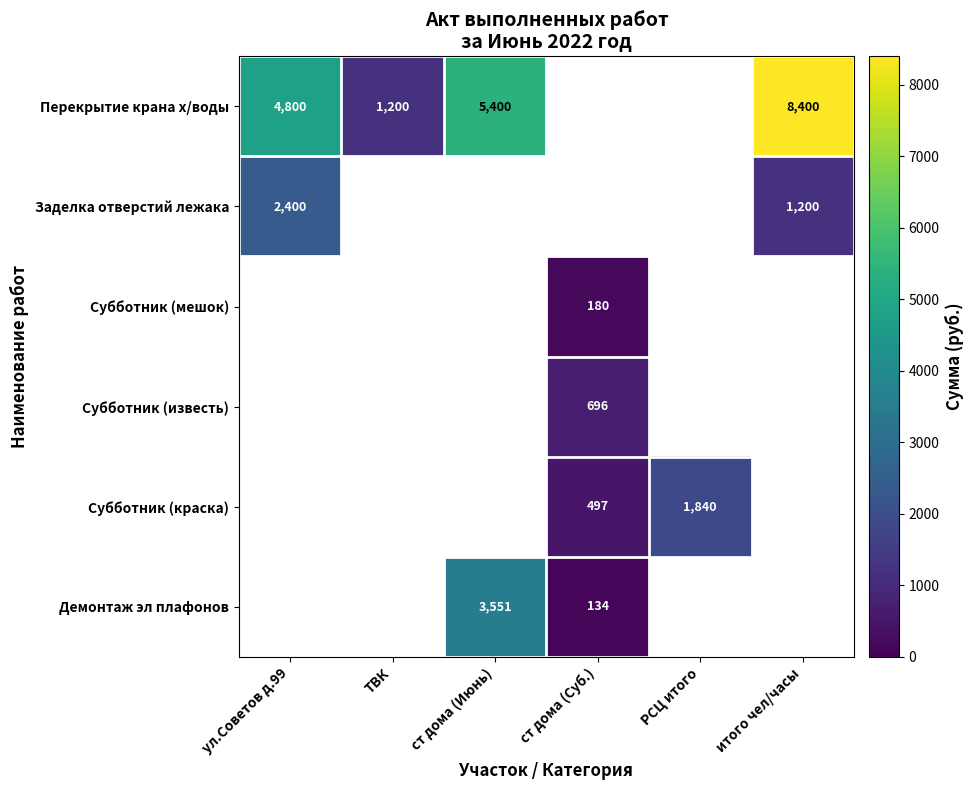

Is it true that Заделка отверстий лежака equals 1200 at итого чел/часы?

True